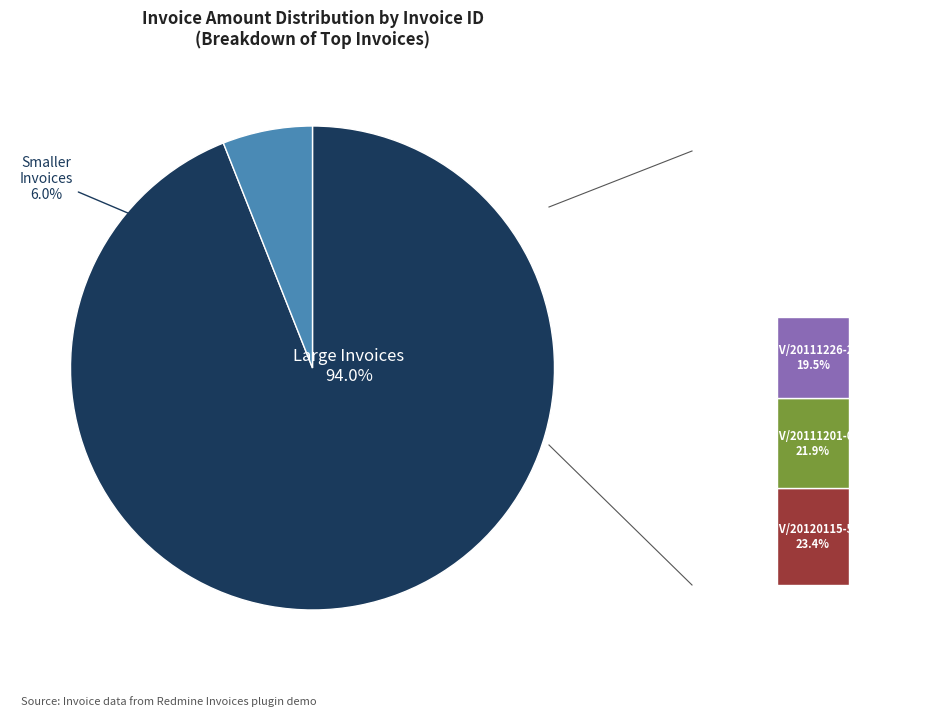

Does INV/20120115-55 account for over 50% of the chart?

No